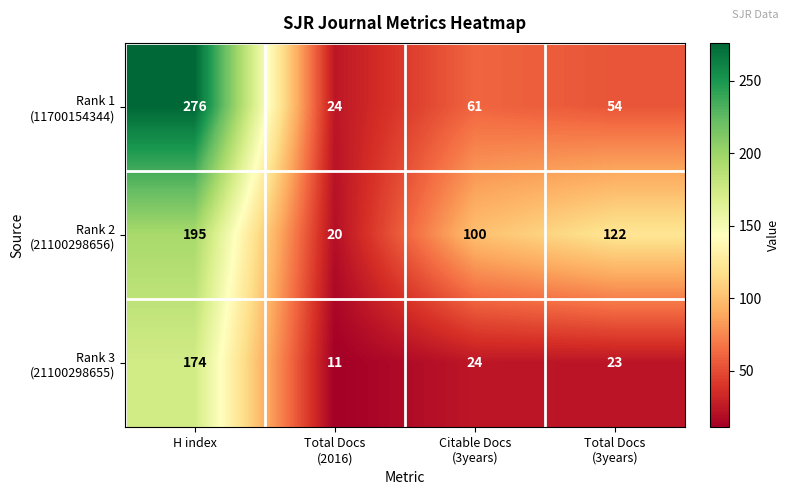

What is the greatest value displayed?

276